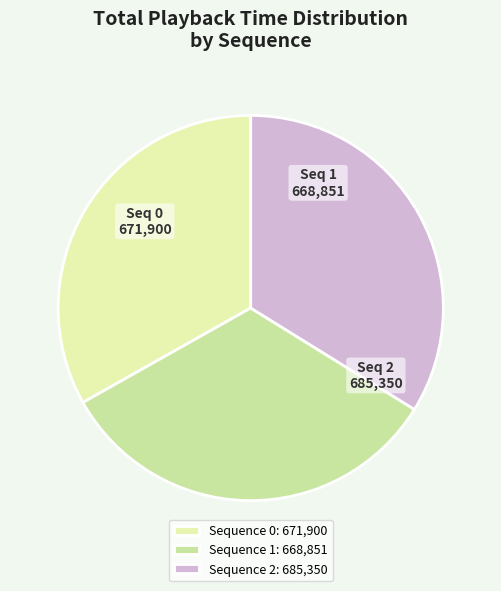

How many slices are in this pie chart?

3